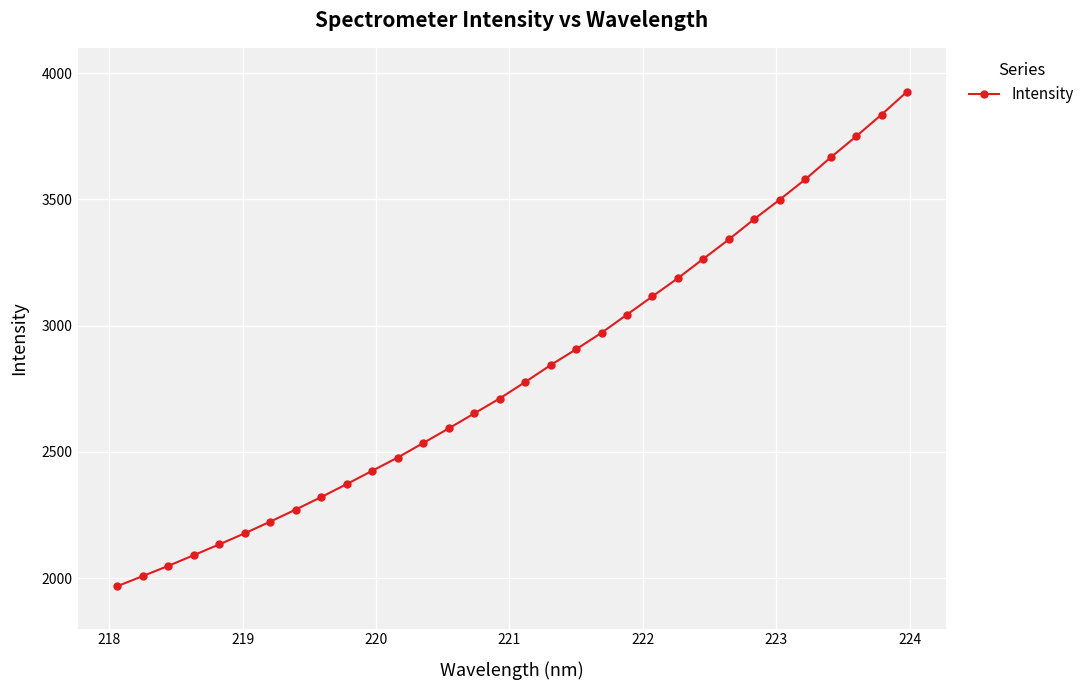

Reading left to right, list all the values displayed in this chart.

1967.8	2007.9	2048.1	2090.7	2133.3	2177.3	2223.5	2271.4	2320.8	2372.1	2424.9	2477.4	2534.7	2592.6	2651.8	2711.1	2776.1	2843.3	2905.9	2971.3	3043.4	3115.6	3187.8	3264.3	3341.1	3421.8	3498.8	3578.8	3665.8	3749.2	3835.5	3926.2